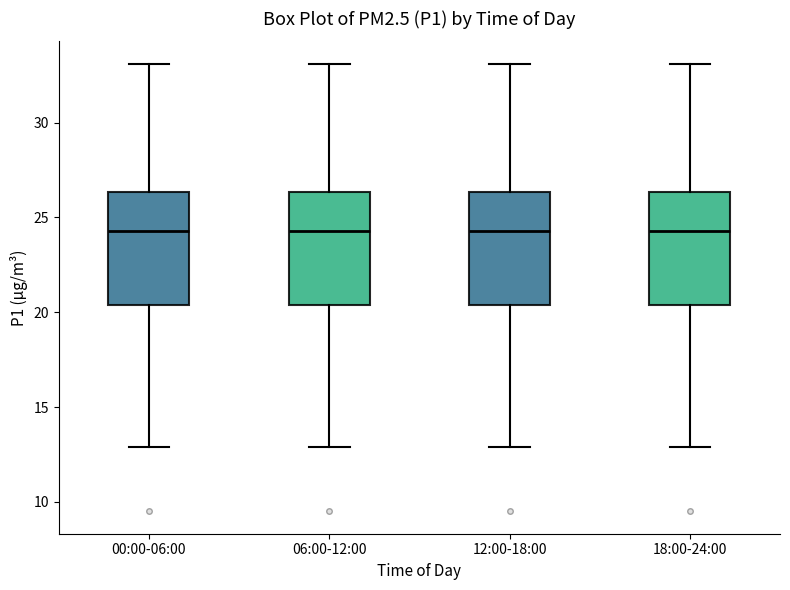

Reading left to right, transcribe this box plot: for each box, give where its median line is, the range the box spans, and where its two whiskers end, as read against the y-axis. The values are not printed on the chart, so give them approximately, as read against the axis.

00:00-06:00: median 24.5, box 20.5 to 26.5, whiskers 13.0 to 33.0
06:00-12:00: median 24.5, box 20.5 to 26.5, whiskers 13.0 to 33.0
12:00-18:00: median 24.5, box 20.5 to 26.5, whiskers 13.0 to 33.0
18:00-24:00: median 24.5, box 20.5 to 26.5, whiskers 13.0 to 33.0